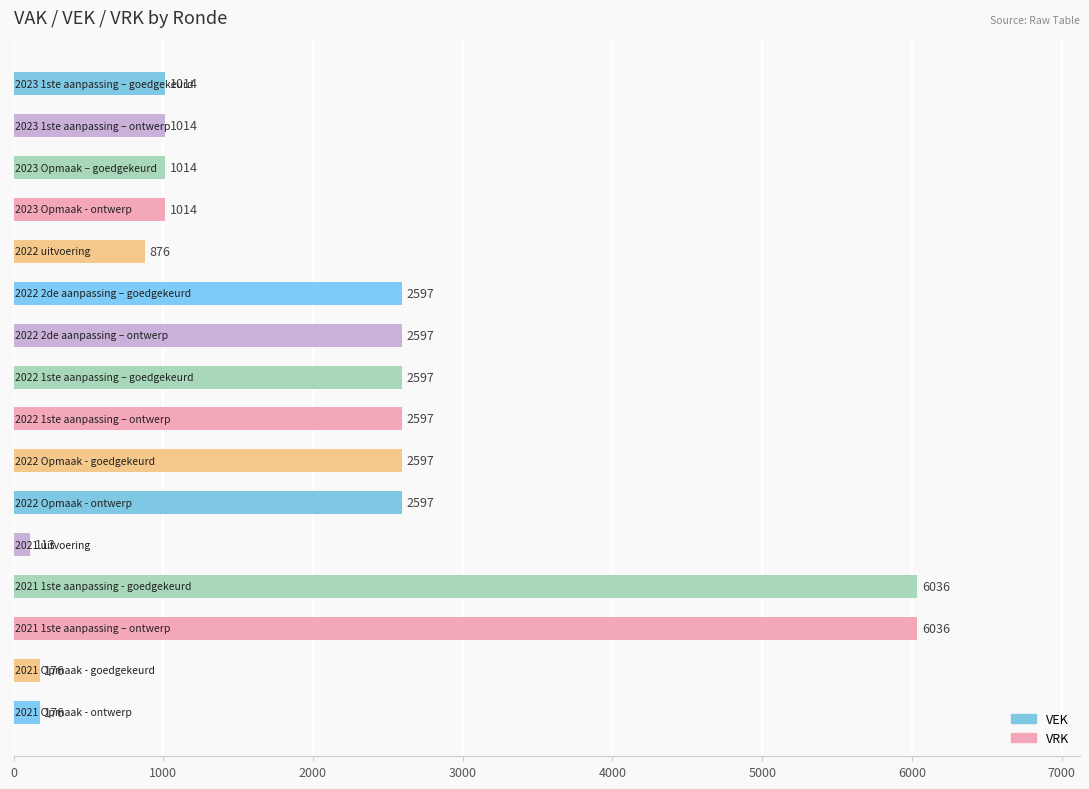

What is the difference between the maximum and second lowest values?

5860